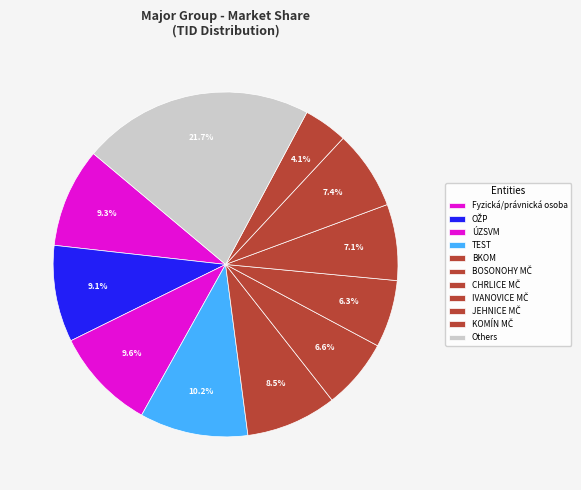

How many segments does this pie chart have?

11